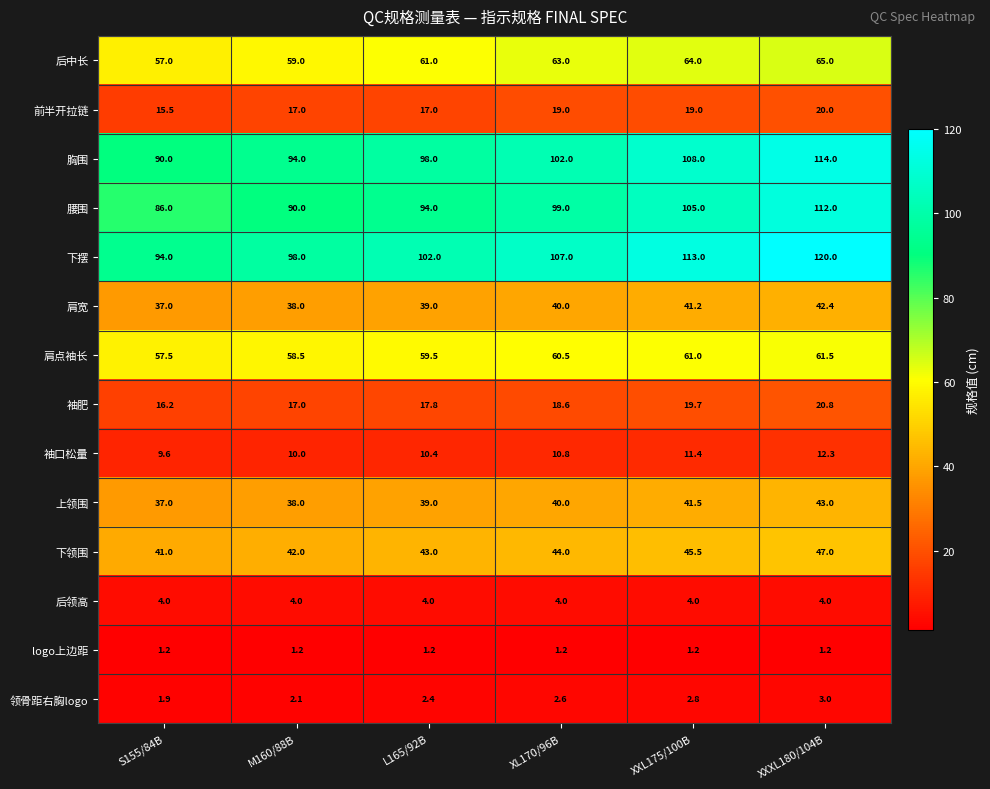

Which series has the largest total across all categories?

下摆